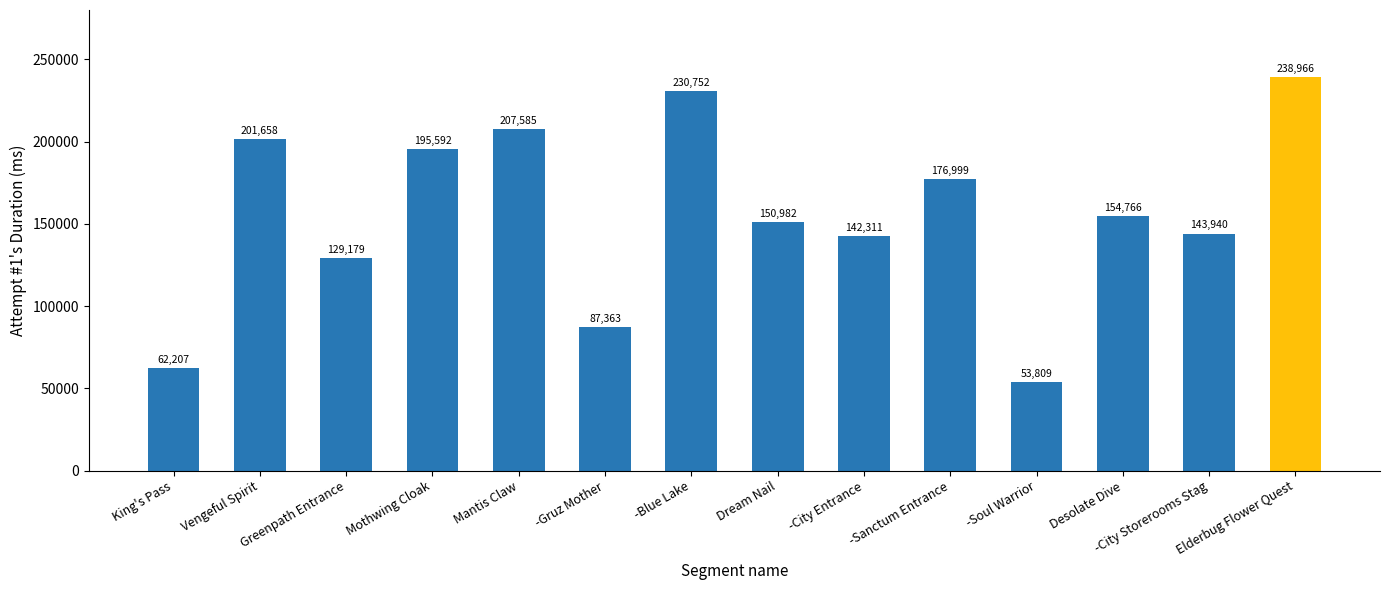

At which label is the value closest to 146387?

-City Storerooms Stag